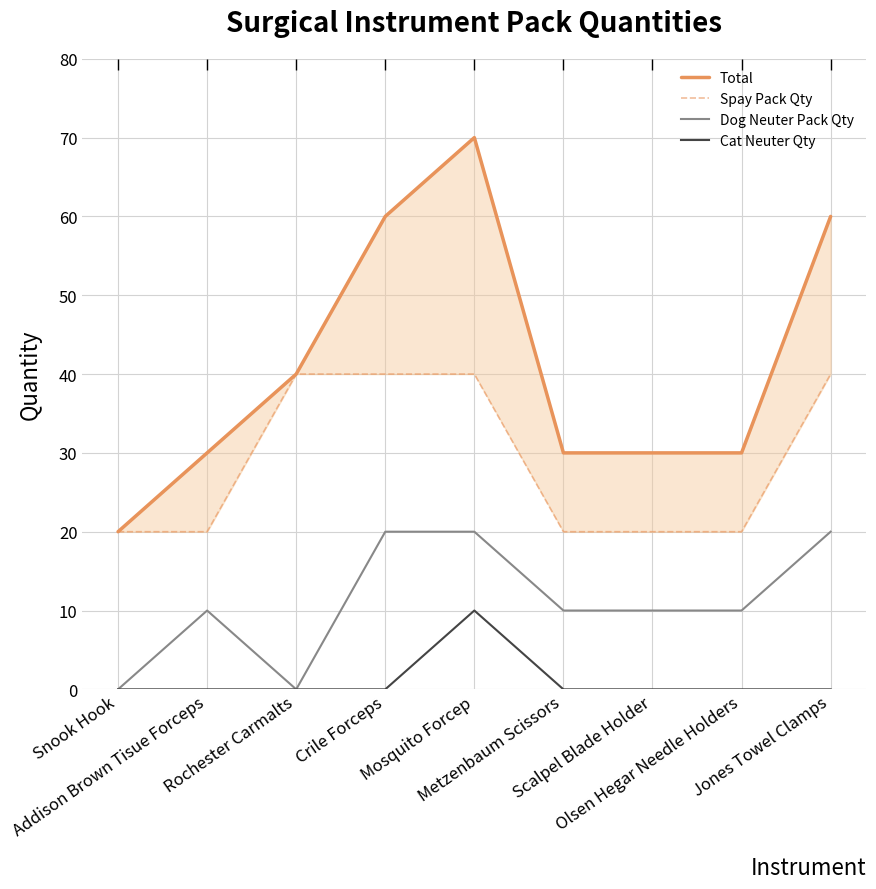

What is the spread (max minus min) of values at Addison Brown Tisue Forceps?

30